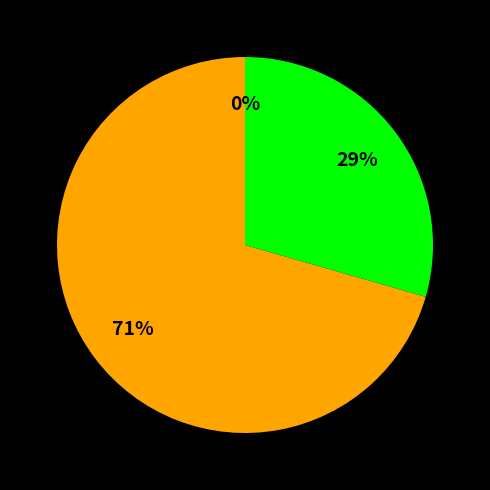

Is there any slice that represents more than half of the pie?

Yes